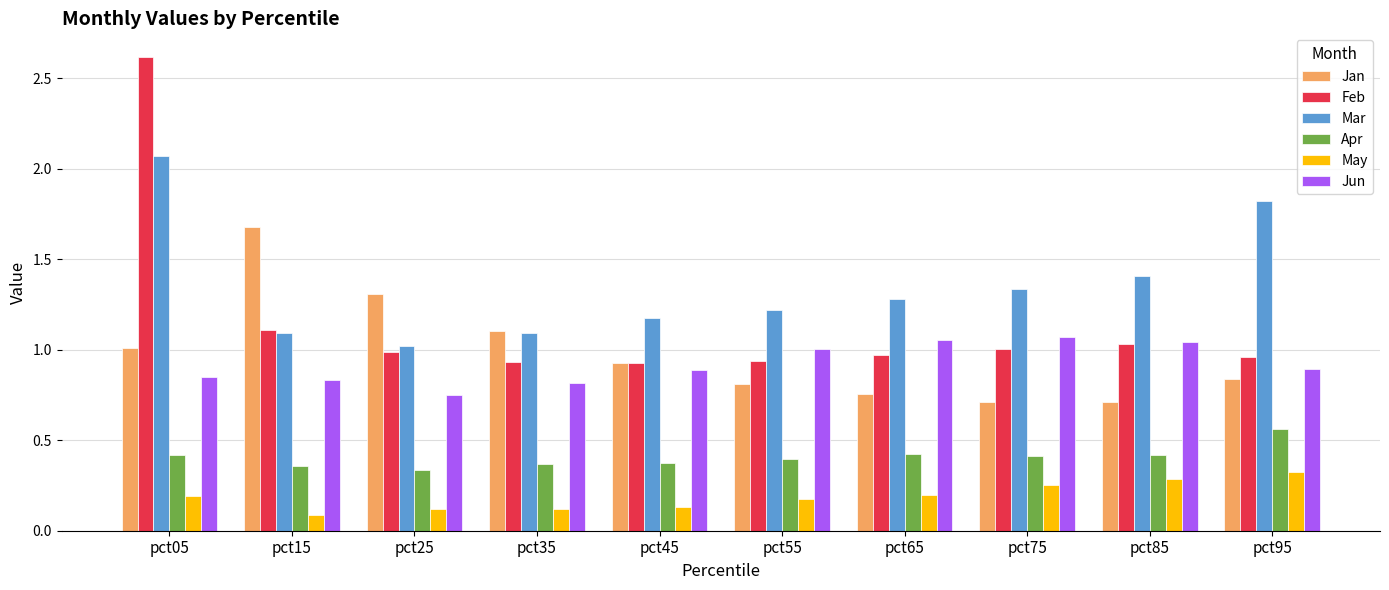

Which category has the highest value across all series?

pct05